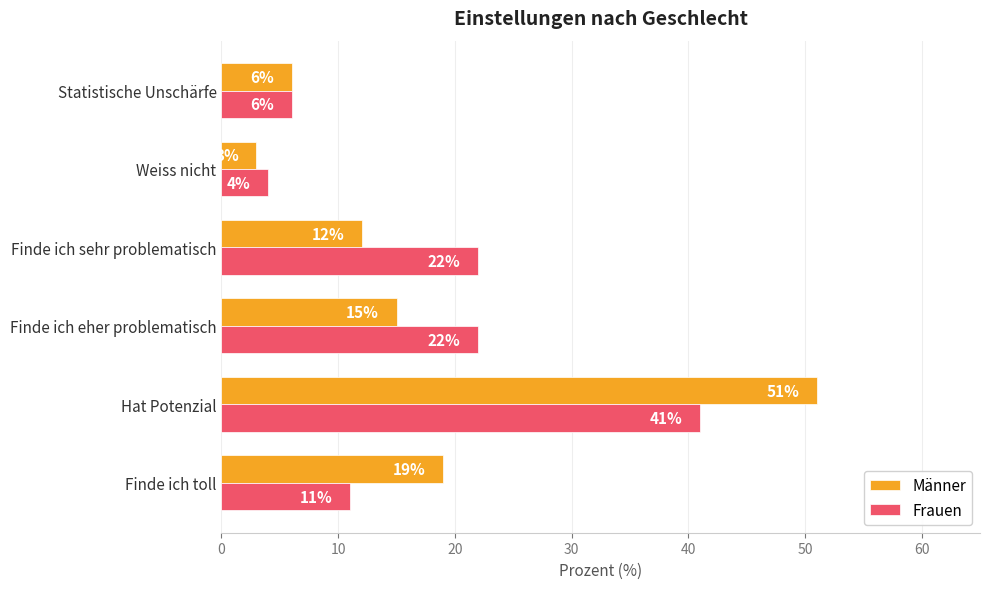

The value of Frauen at Weiss nicht is 7. True or false?

False